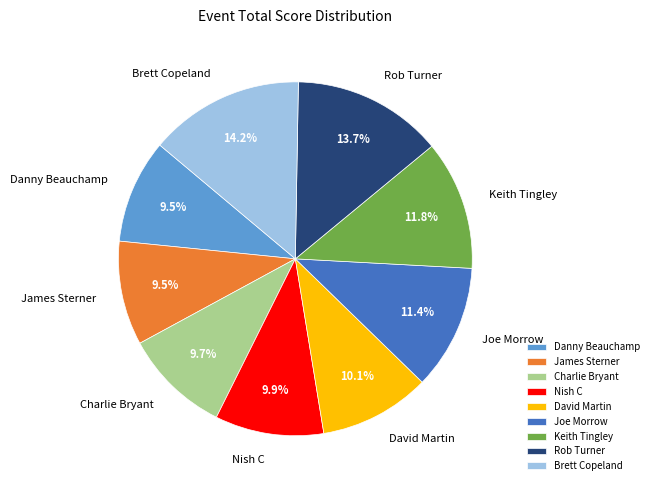

Does any single category account for the majority?

No